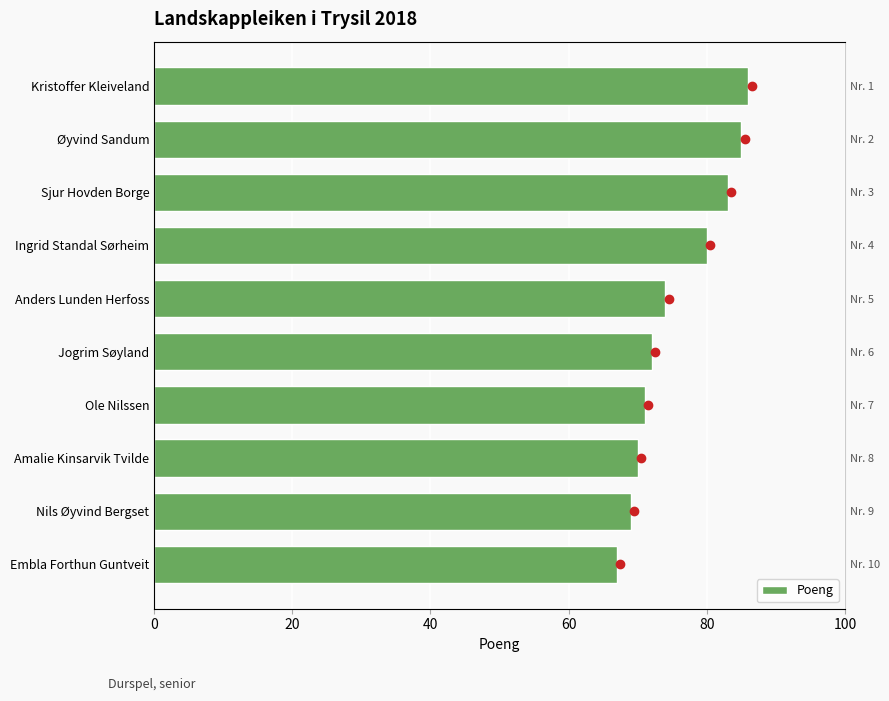

What is the greatest value displayed?

86